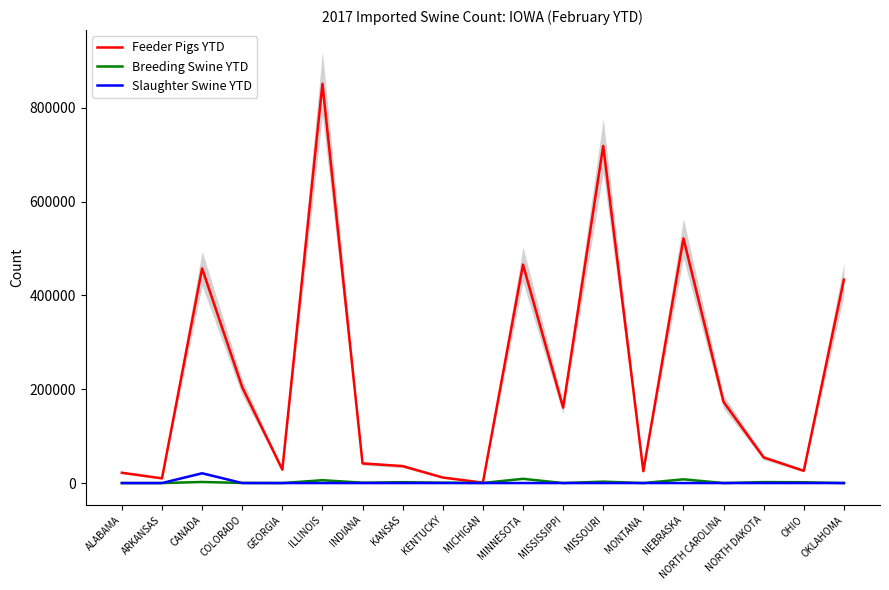

What is the label of the 2nd point from the left?

ARKANSAS